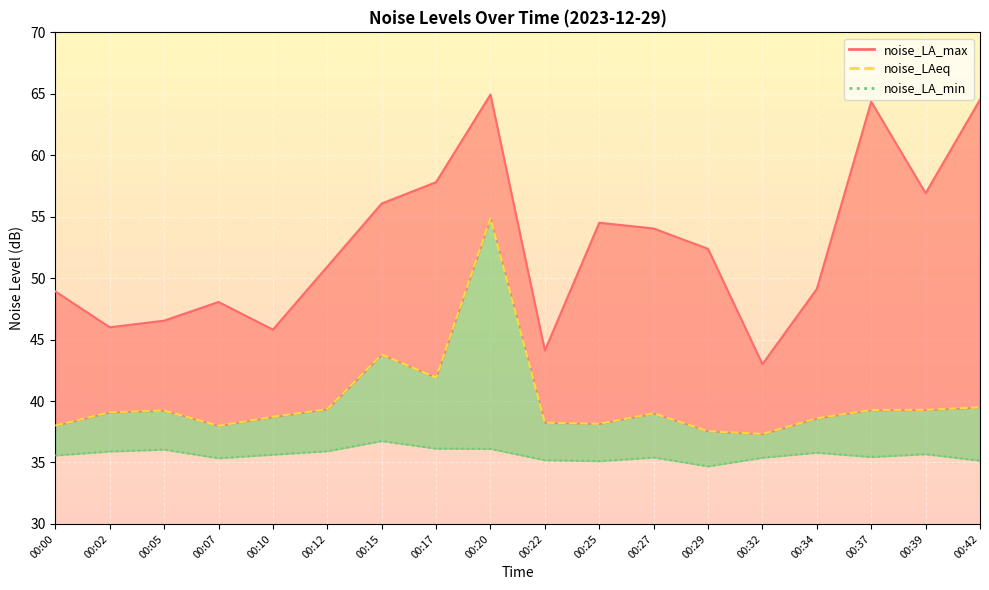

At which category does the chart reach its peak across all series?

00:20